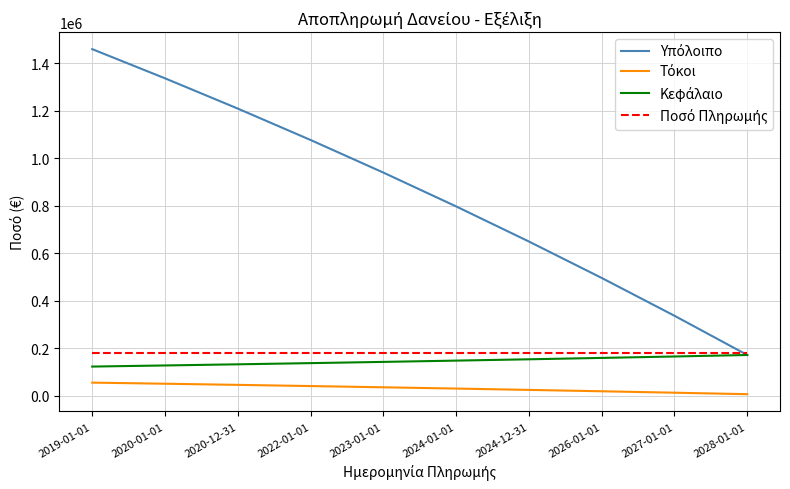

What is the maximum value shown in the chart?

1459177.4